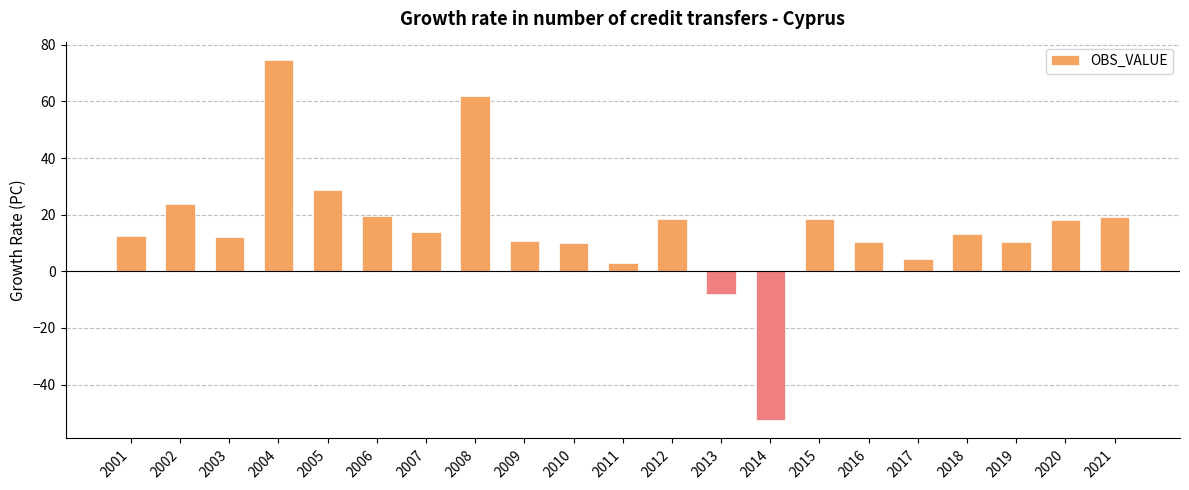

What is the difference between the maximum and minimum values?

127.3